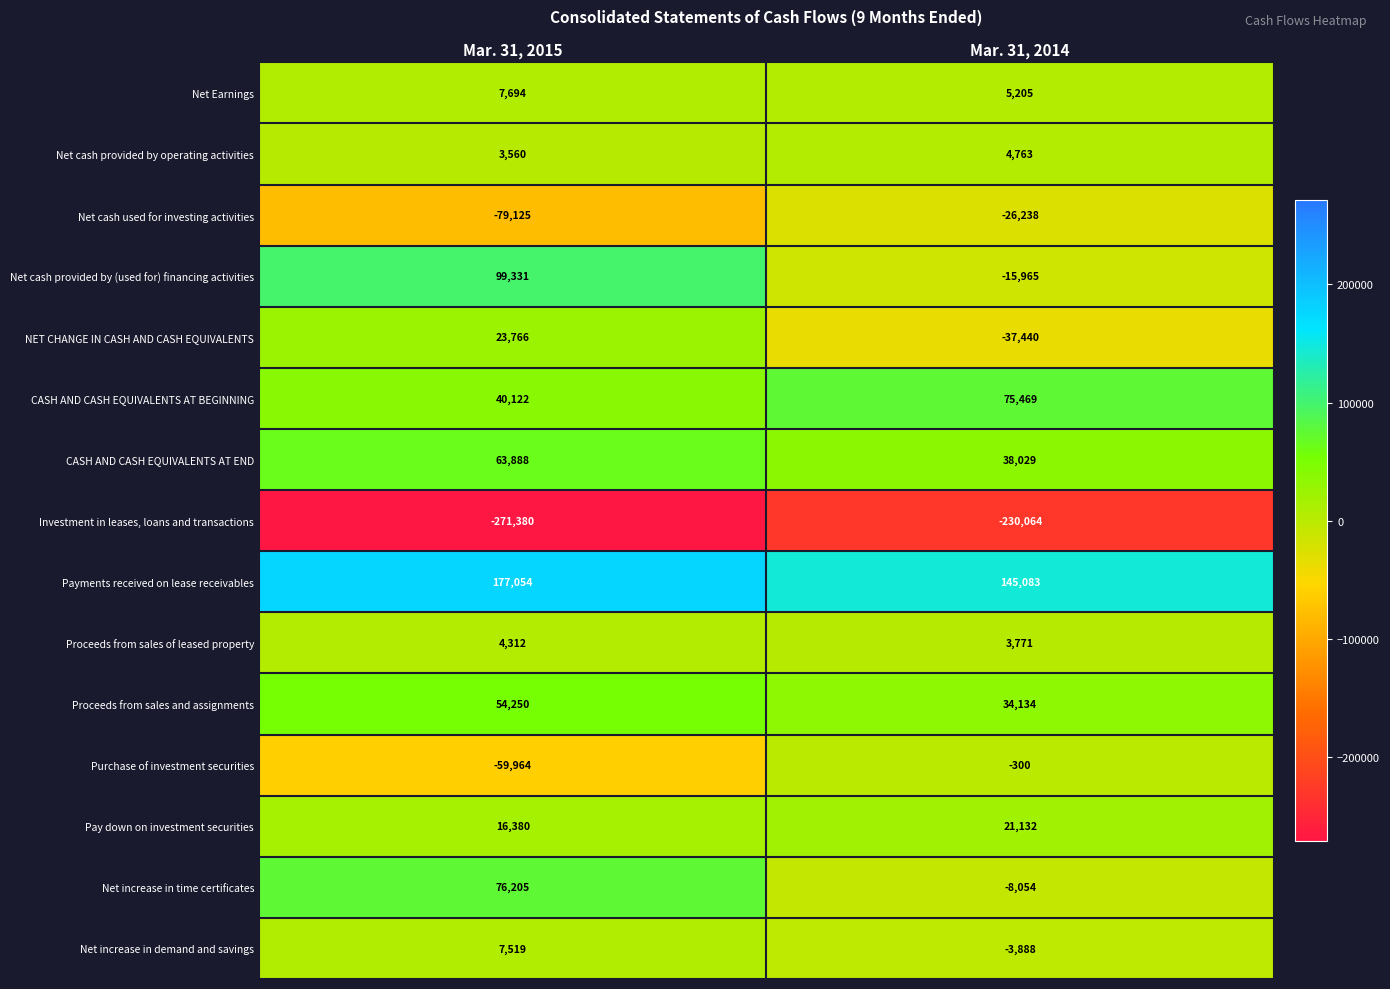

What is the greatest value displayed?

177054